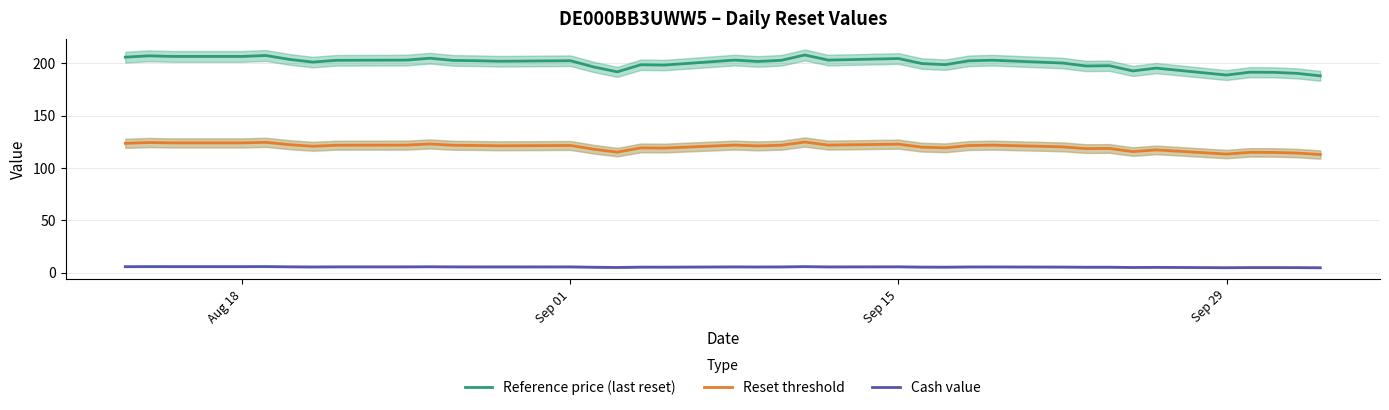

What is the sum of all Cash value values?

201.5